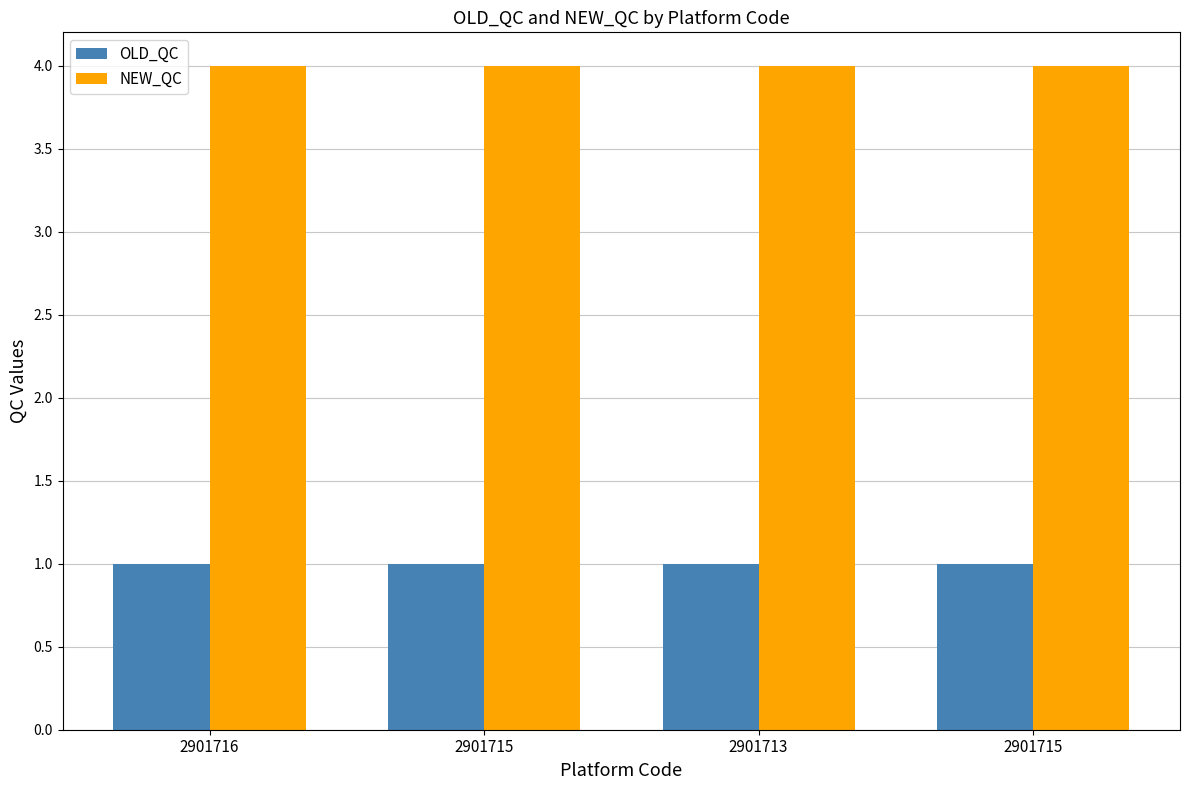

How many bars are there in each group?

2